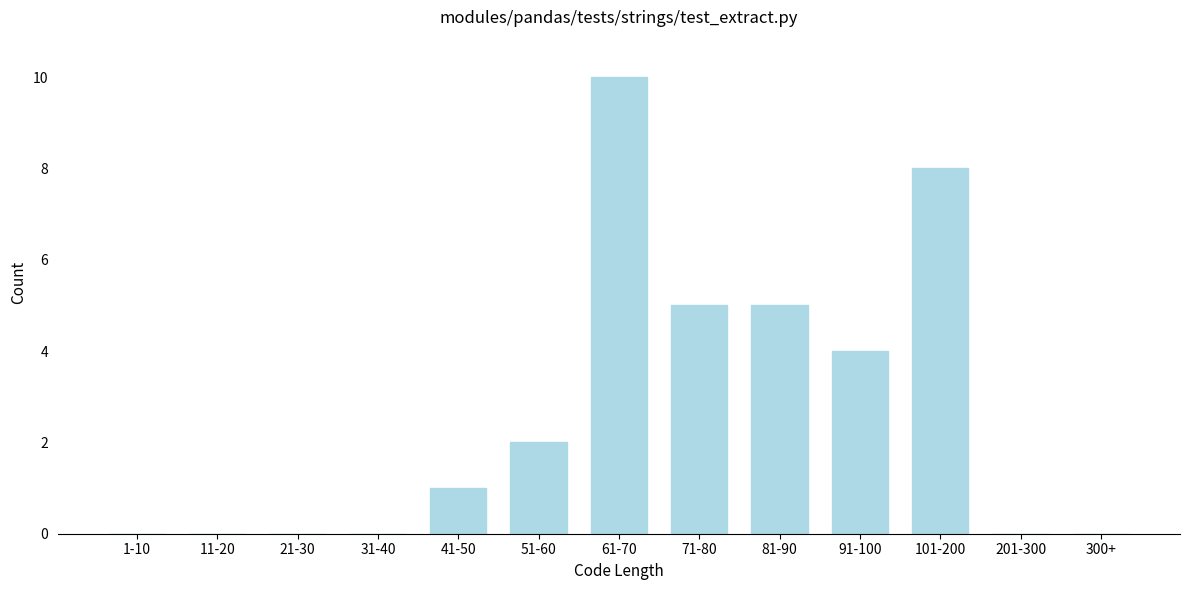

Reading left to right, list all the values displayed in this chart.

1-10=0	11-20=0	21-30=0	31-40=0	41-50=1	51-60=2	61-70=10	71-80=5	81-90=5	91-100=4	101-200=8	201-300=0	300+=0